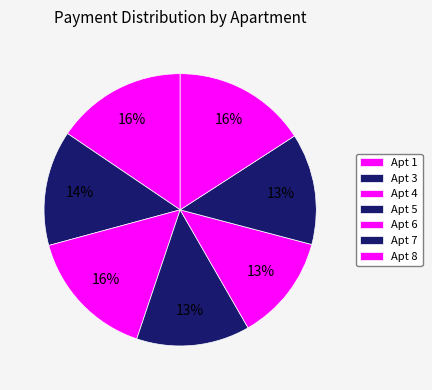

How many segments does this pie chart have?

7